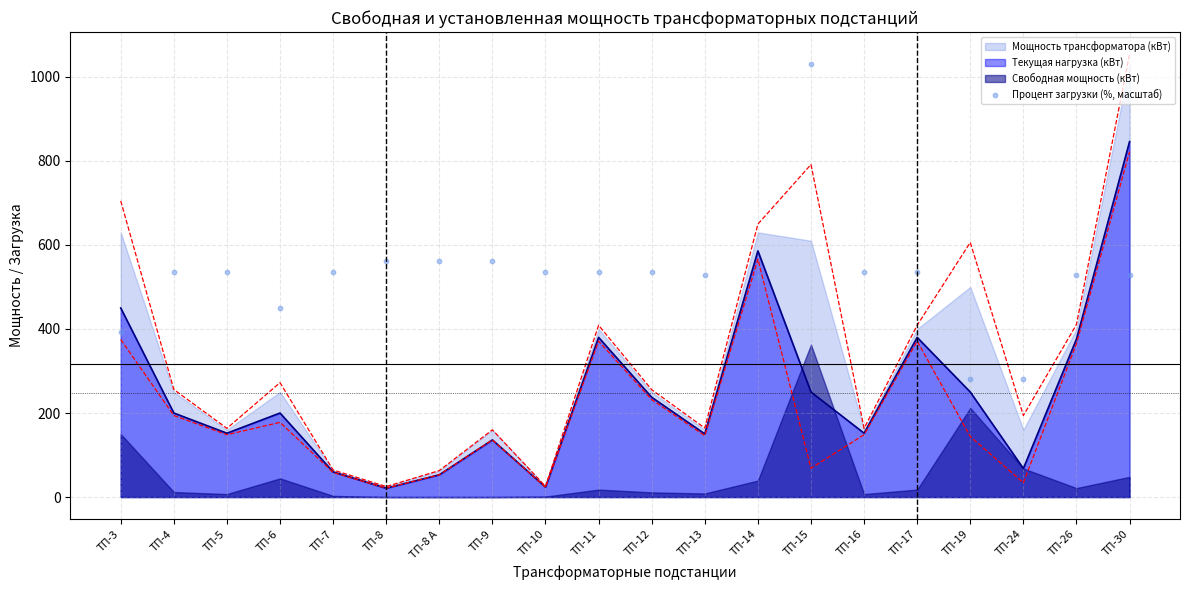

At which label does Текущая нагрузка (кВт) reach its peak?

ТП-30